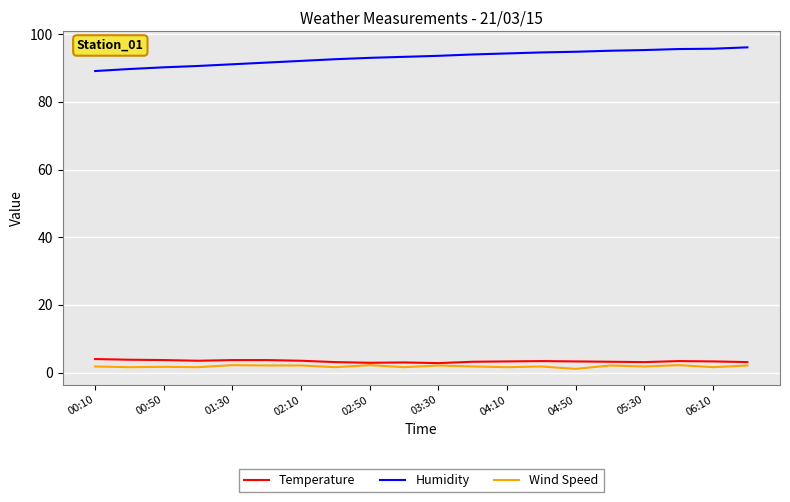

What is the maximum value shown in the chart?

96.1